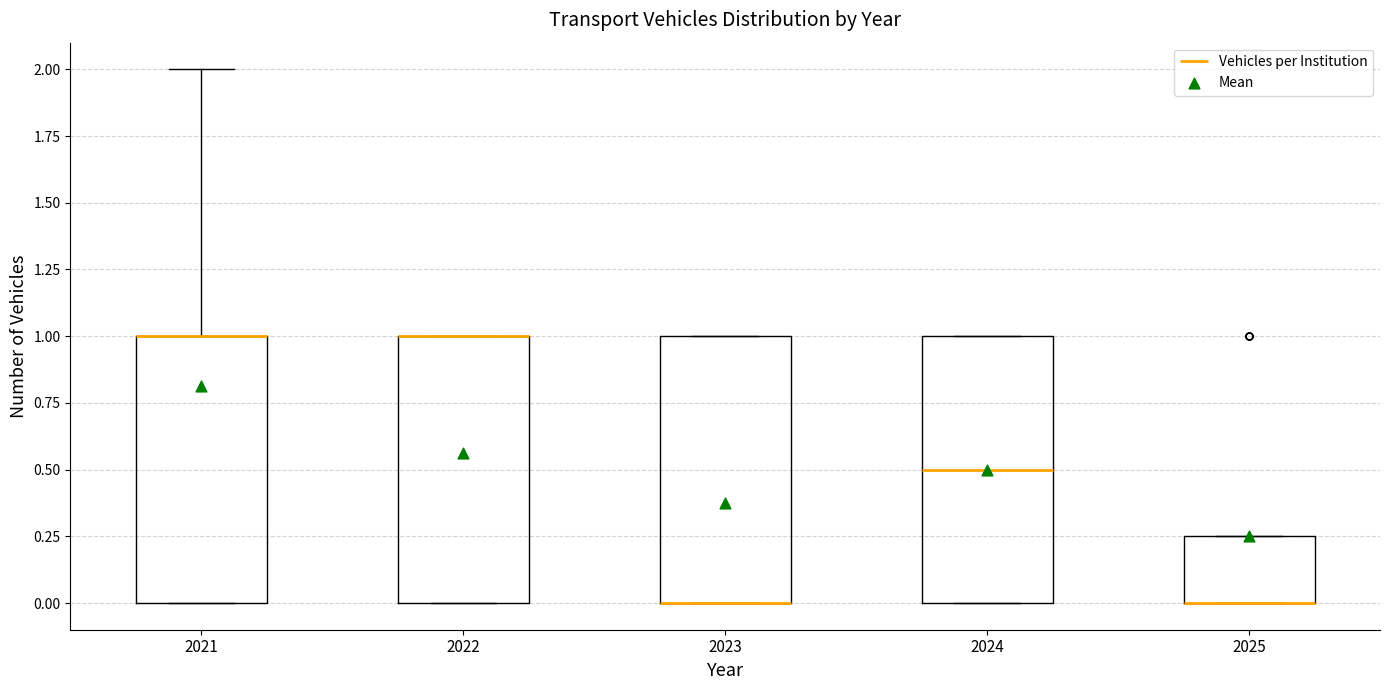

Where is the lower edge of the box at x = 2025 on the y-axis? The values are not printed on the chart, so give them approximately, as read against the axis.

0.00